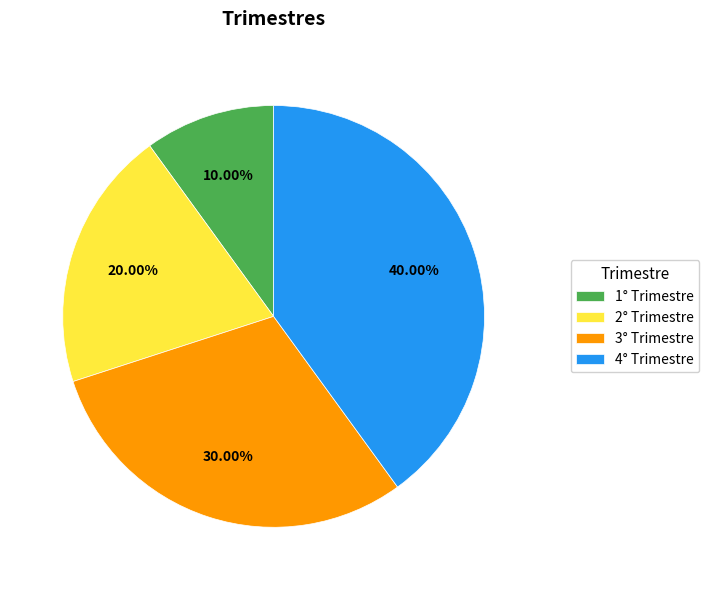

Rank the categories by value from highest to lowest.

4° Trimestre, 3° Trimestre, 2° Trimestre, 1° Trimestre